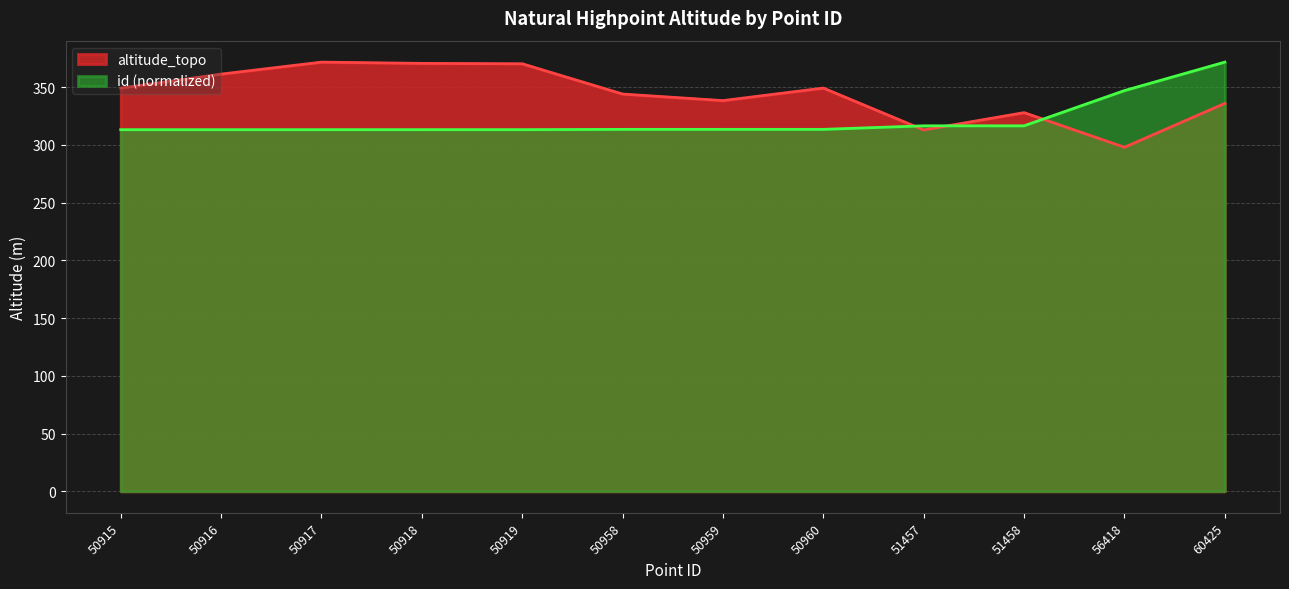

Where is id nearest to the value 342?

56418